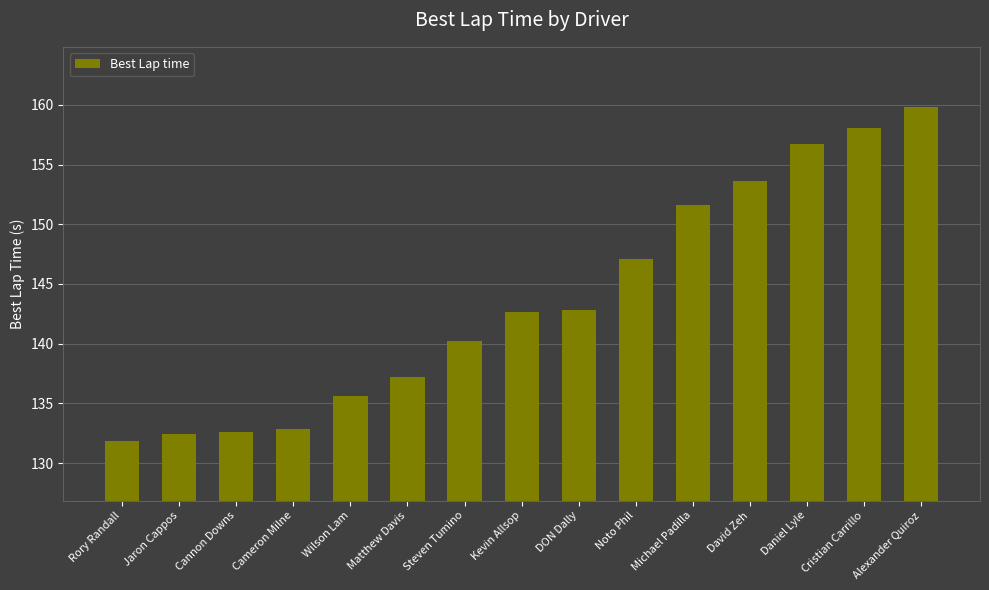

How many categories are shown in the chart?

15